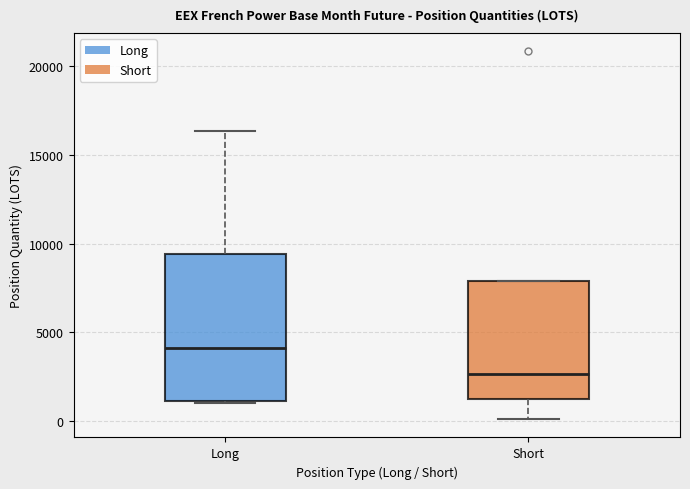

Which box is the tallest, from its lower edge to its upper edge?

Long